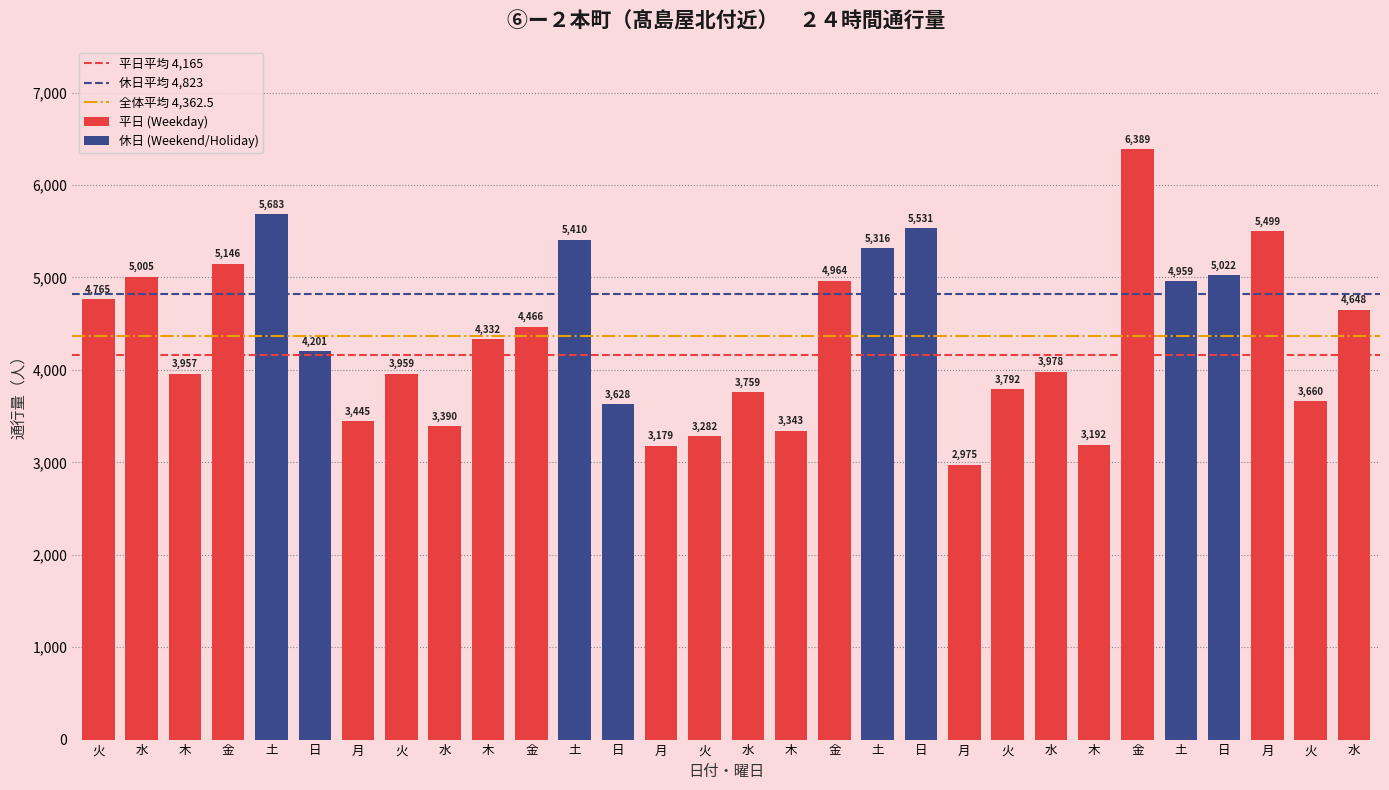

Count the number of categories in the chart.

30